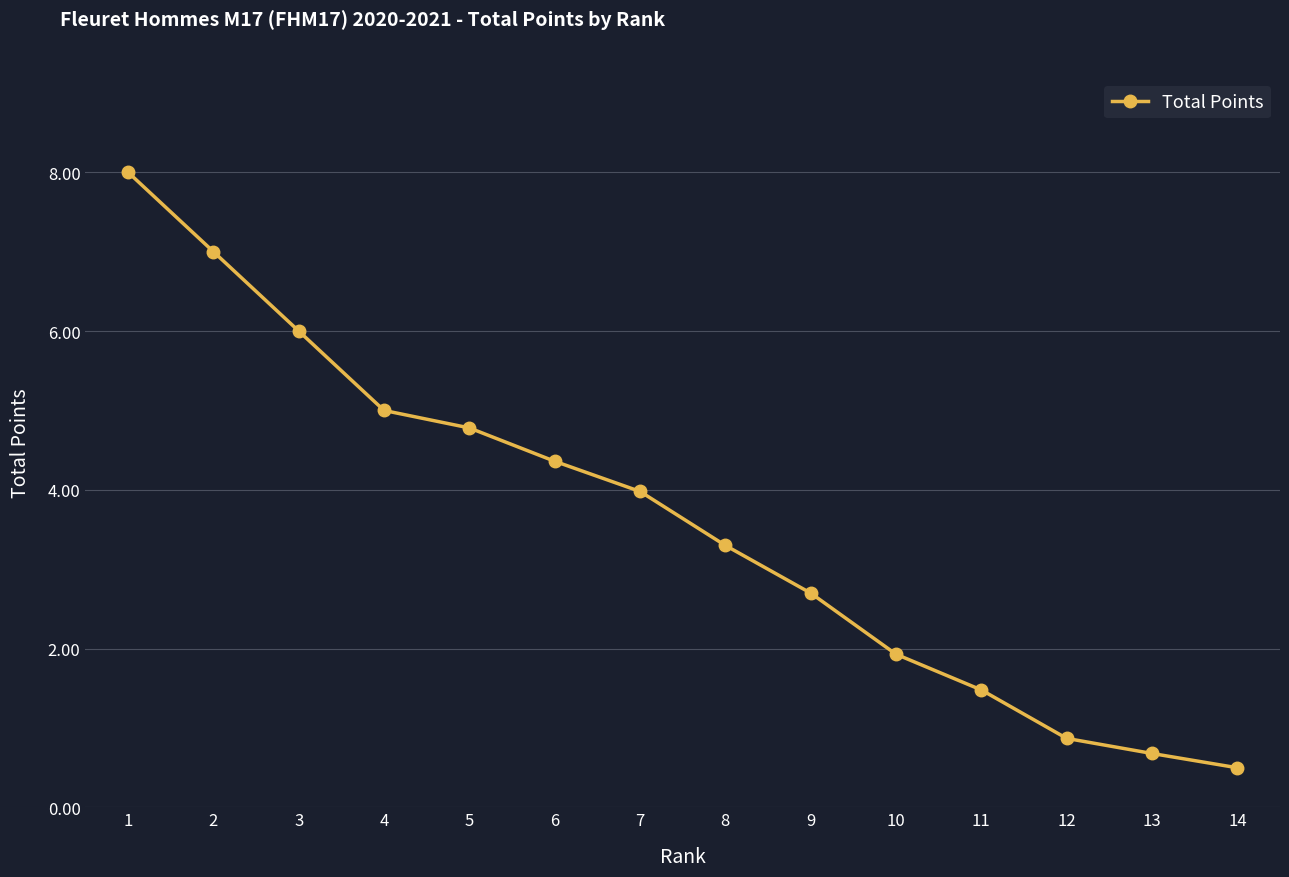

Approximately how many times larger is the value at 3 compared to 5?

1.3